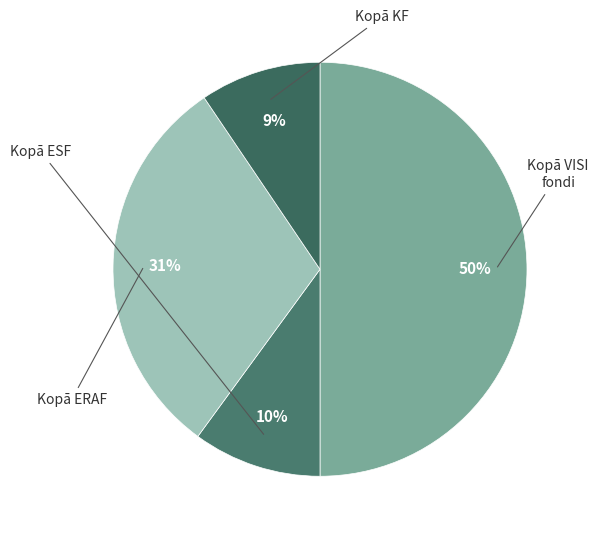

Rank the categories by value from highest to lowest.

Kopā VISI fondi, Kopā ERAF, Kopā ESF, Kopā KF